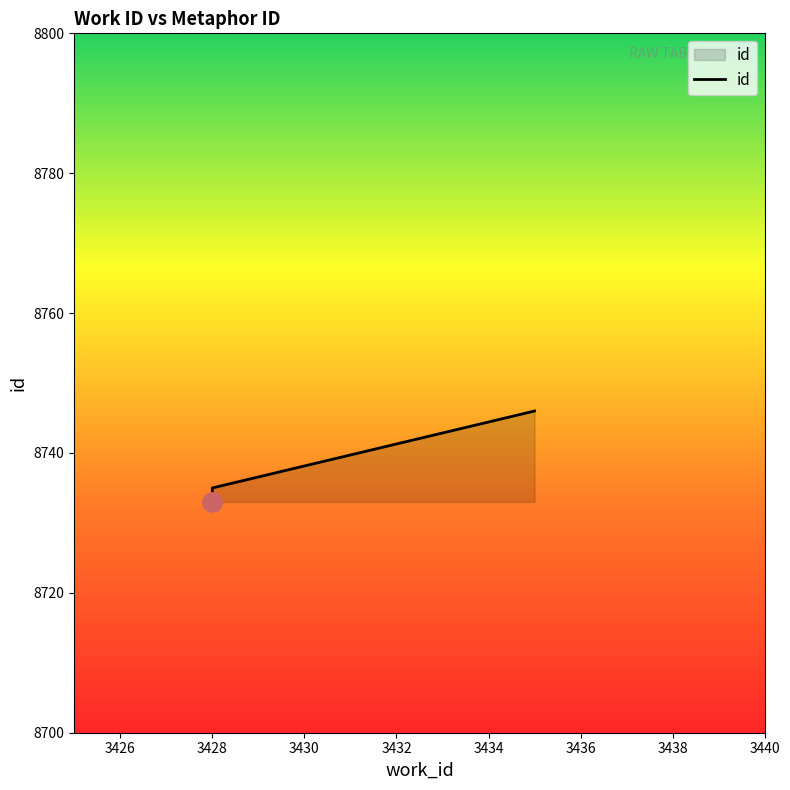

Rank the categories by value from highest to lowest.

3435, 3428, 3428